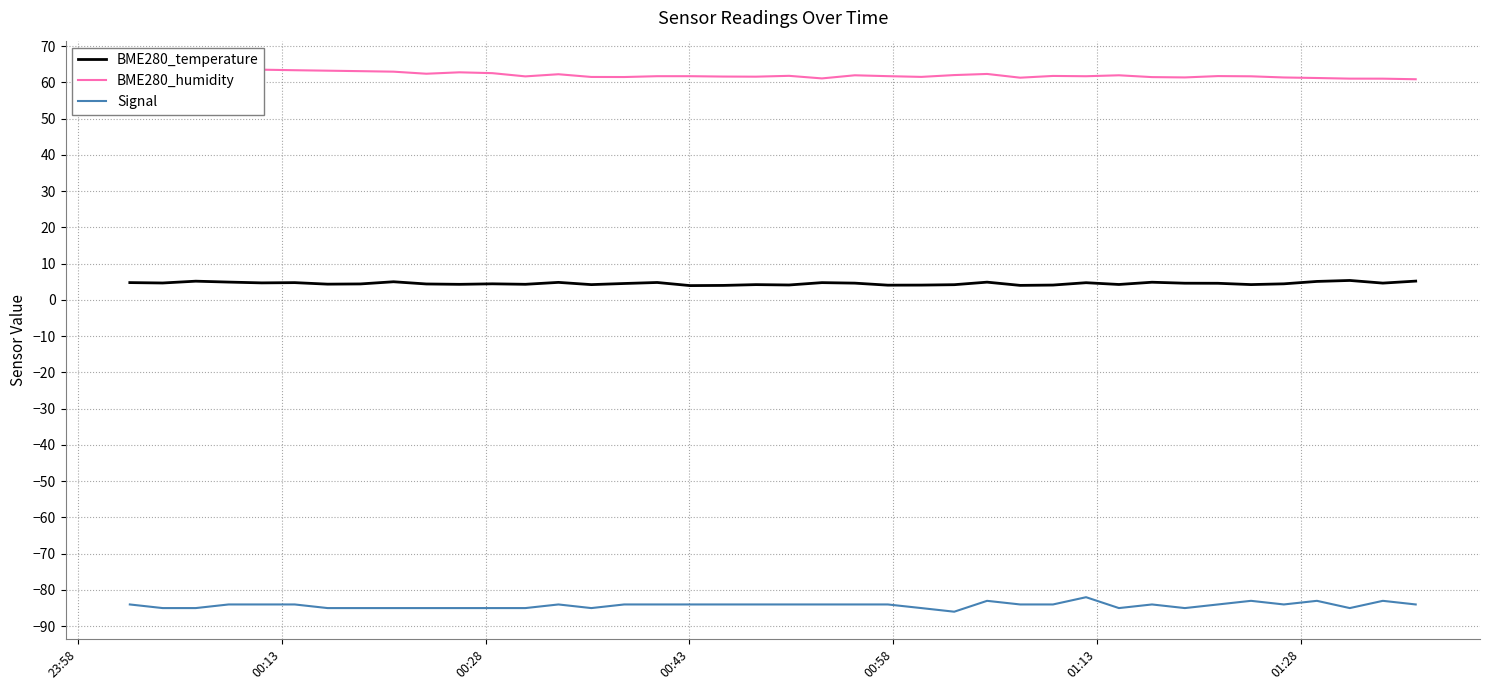

True or false: BME280_temperature and Signal intersect in this chart.

False